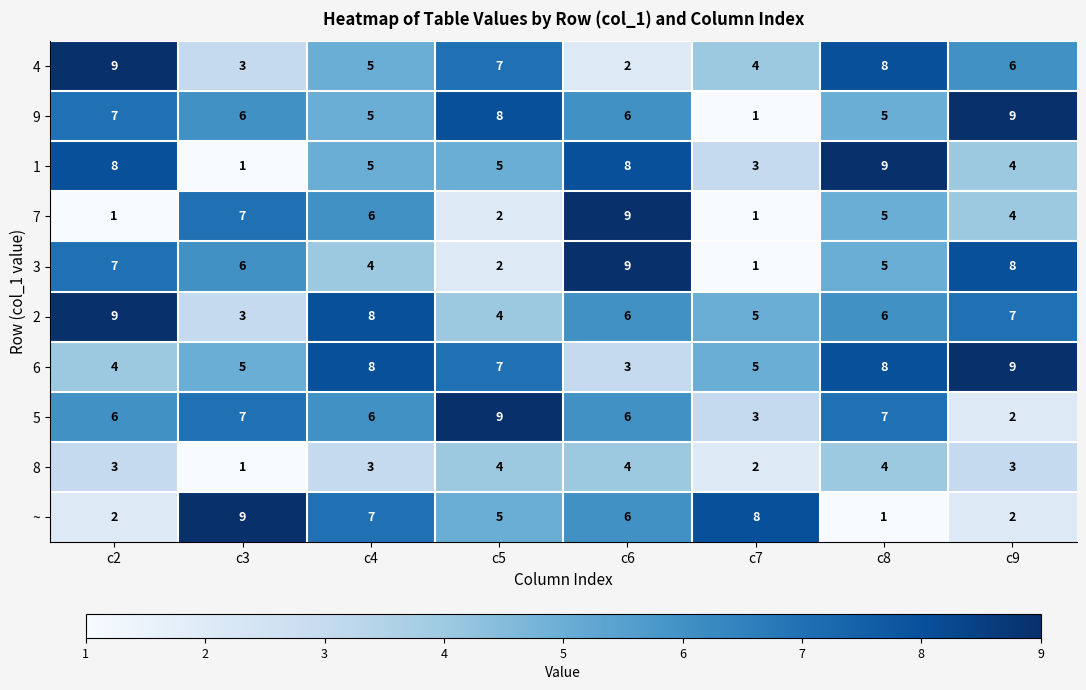

The value of 1 at c8 is 9. True or false?

True